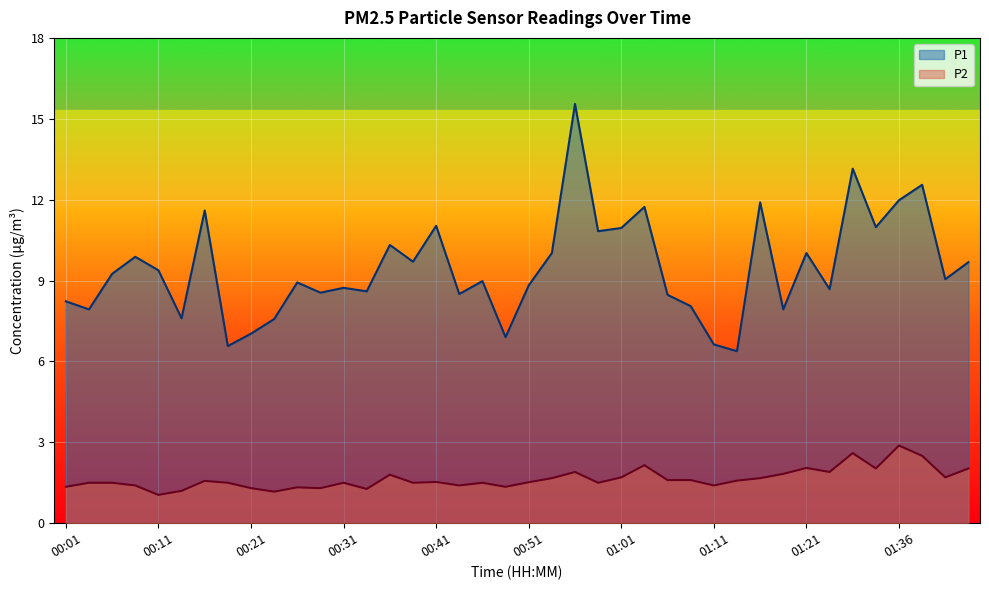

The P2 series shows 1.5 at 00:31. True or false?

True